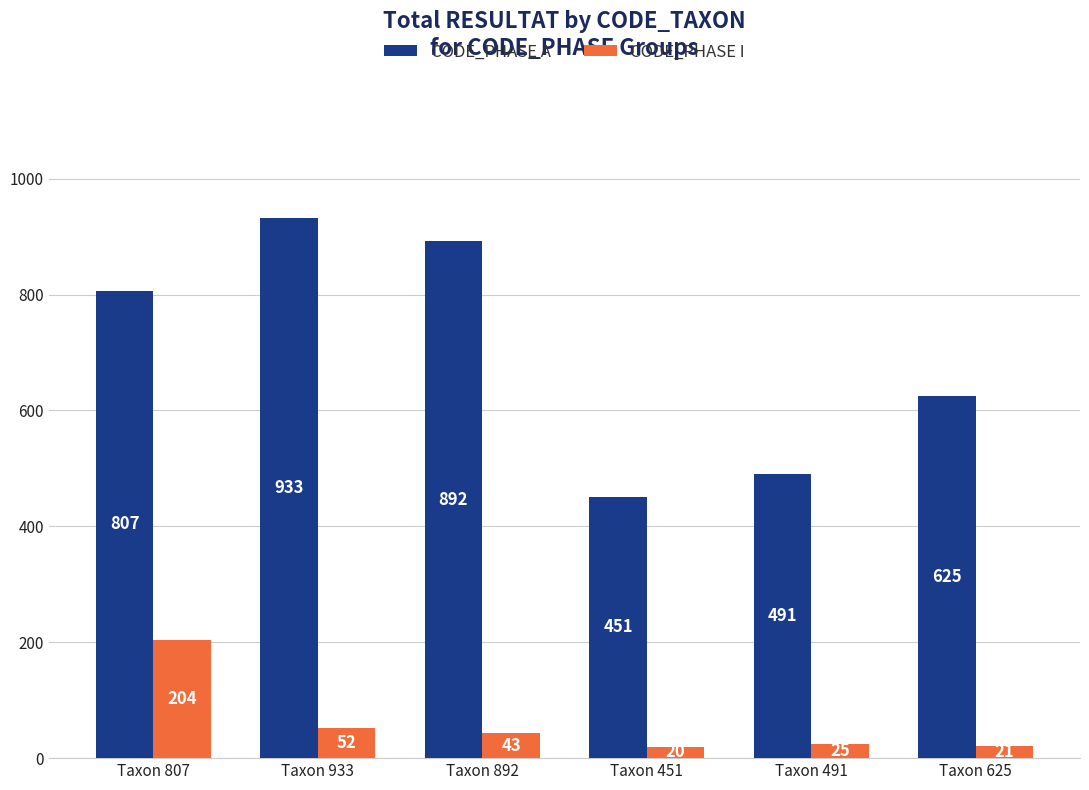

What is the approximate value of CODE_PHASE I at Taxon 451, to the nearest 10?

20